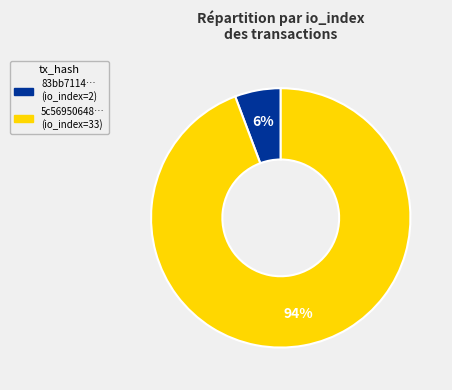

How many segments does this pie chart have?

2